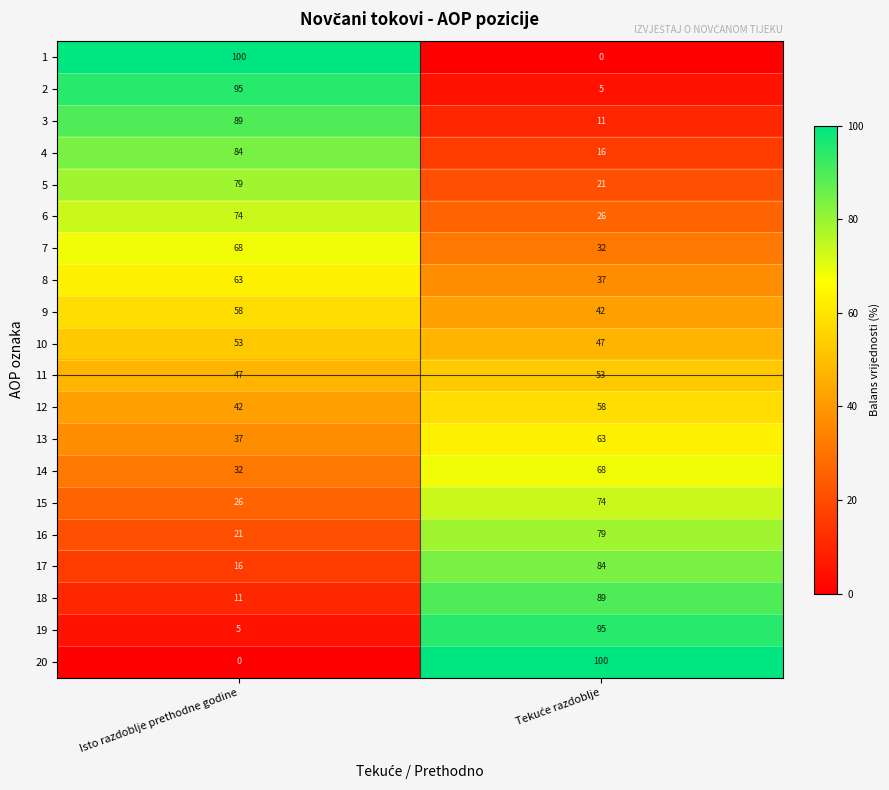

What is the difference between the maximum and minimum values in the 9 series?

16